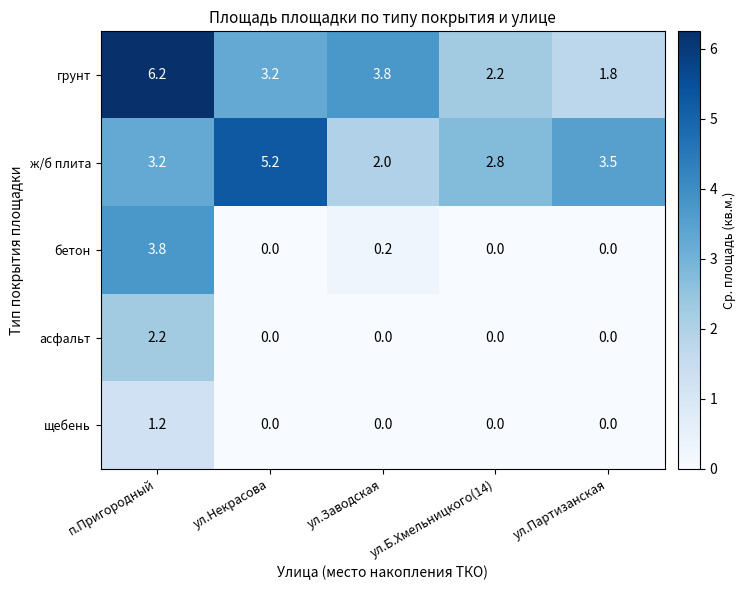

What is the sum of the щебень values at ул.Некрасова and п.Пригородный?

1.2